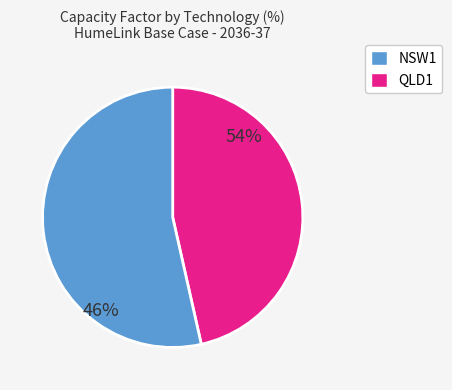

Does NSW1 Wind represent more than half of the total?

No